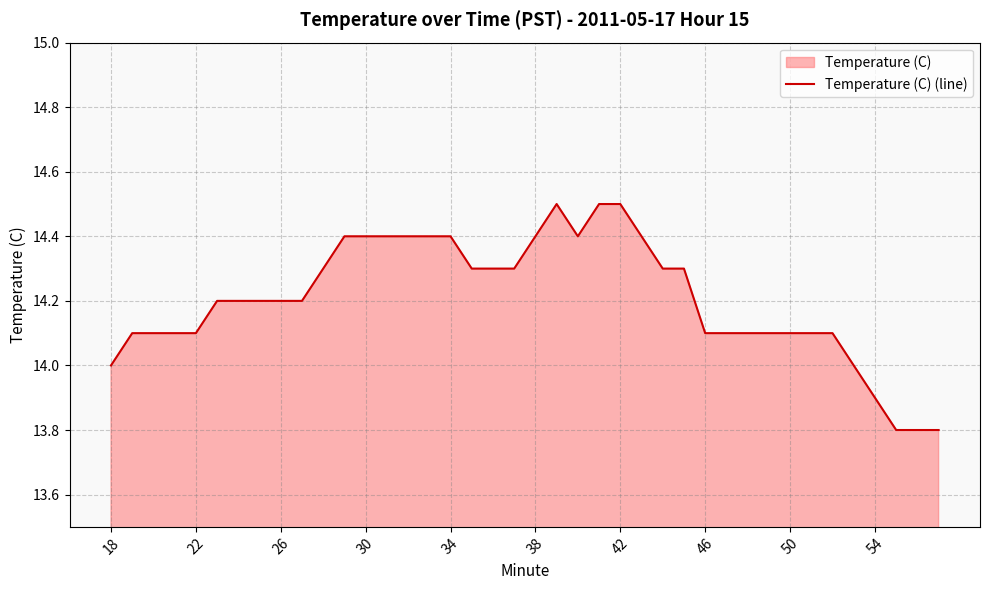

Reading left to right, list all the values displayed in this chart.

14.0	14.1	14.1	14.1	14.1	14.2	14.2	14.2	14.2	14.2	14.3	14.4	14.4	14.4	14.4	14.4	14.4	14.3	14.3	14.3	14.4	14.5	14.4	14.5	14.5	14.4	14.3	14.3	14.1	14.1	14.1	14.1	14.1	14.1	14.1	14.0	13.9	13.8	13.8	13.8